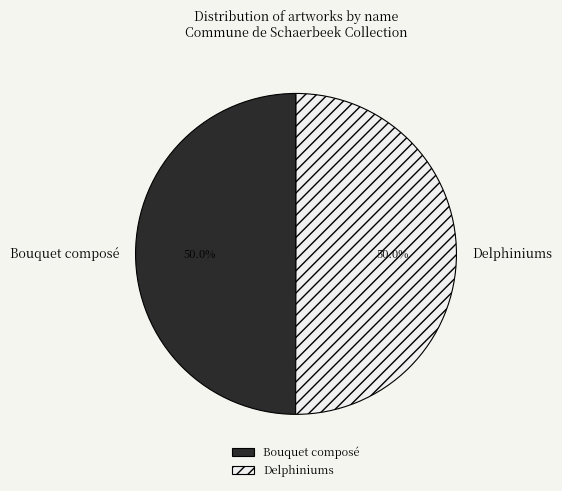

The Delphiniums slice represents 50% of the pie. True or false?

True